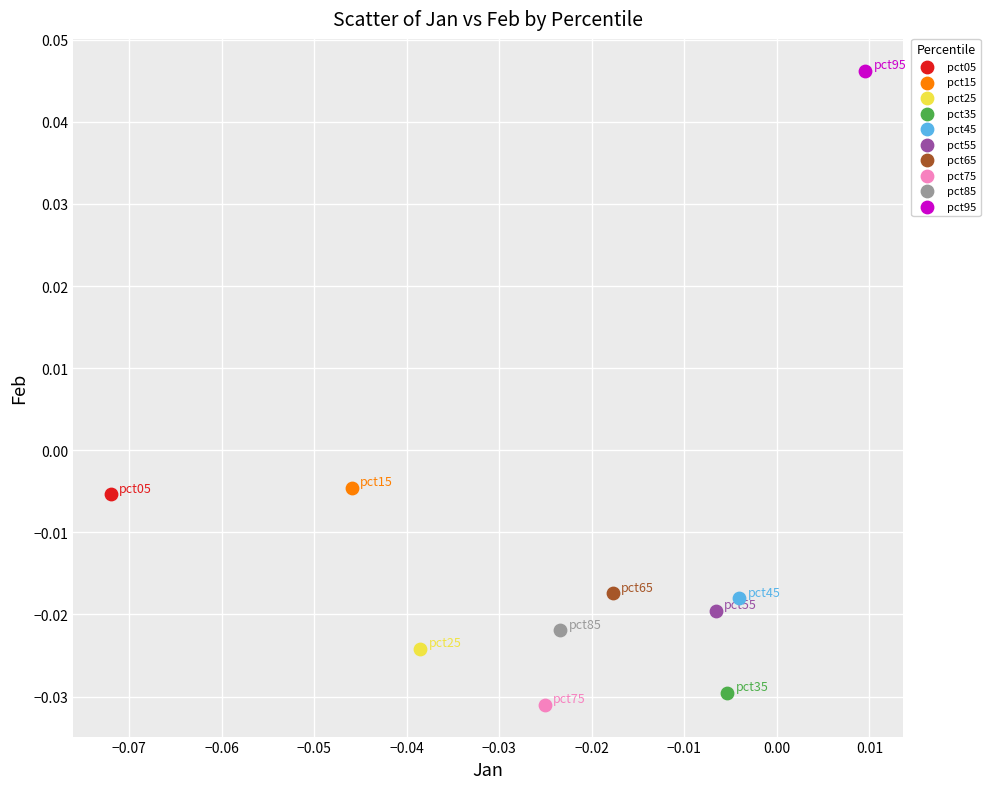

What are all the series names shown in the legend?

pct05, pct15, pct25, pct35, pct45, pct55, pct65, pct75, pct85, pct95